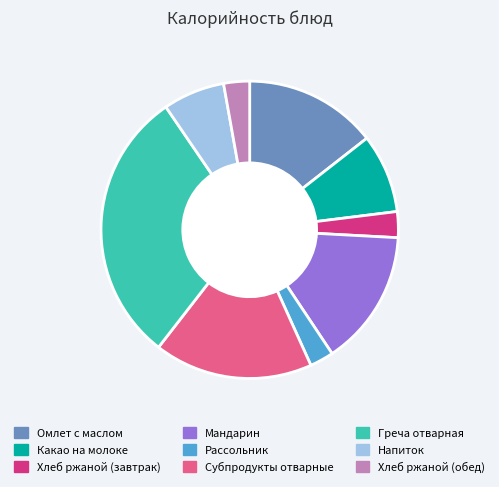

How many slices are in this pie chart?

9